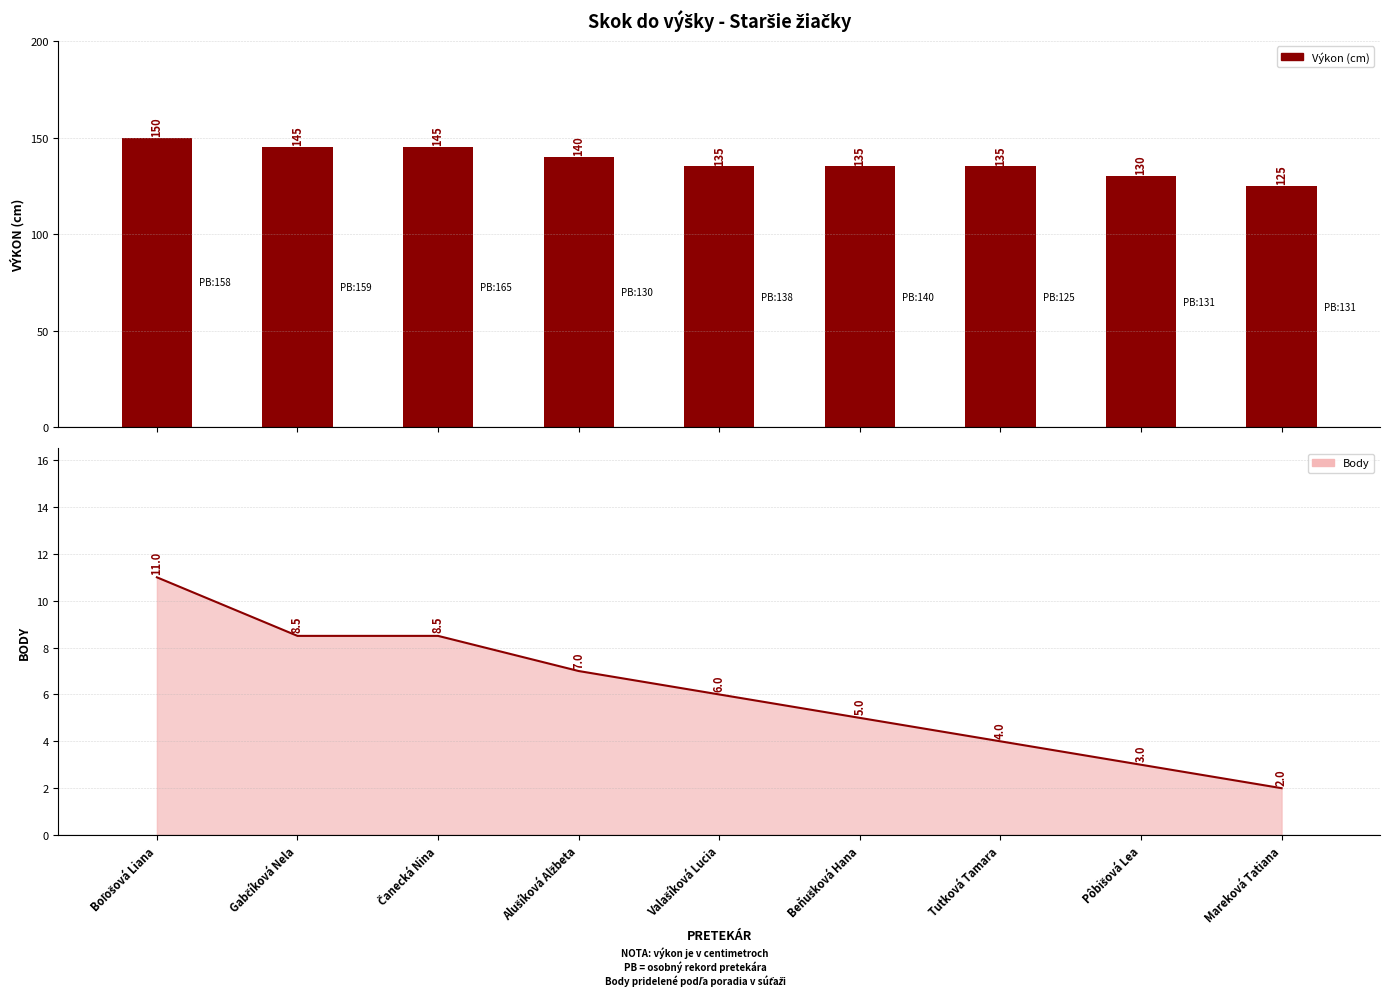

Are the bars horizontal?

No